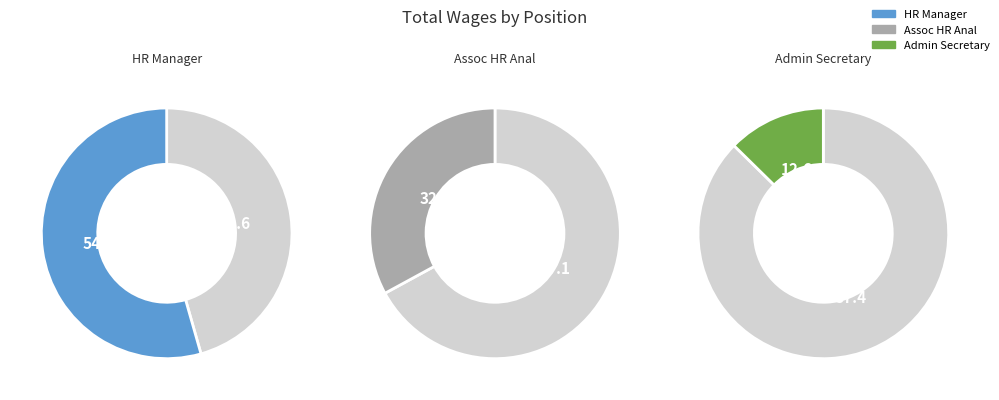

Combined, do Human Resources Manager and Associate Human Resources Anal account for over 50%?

Yes